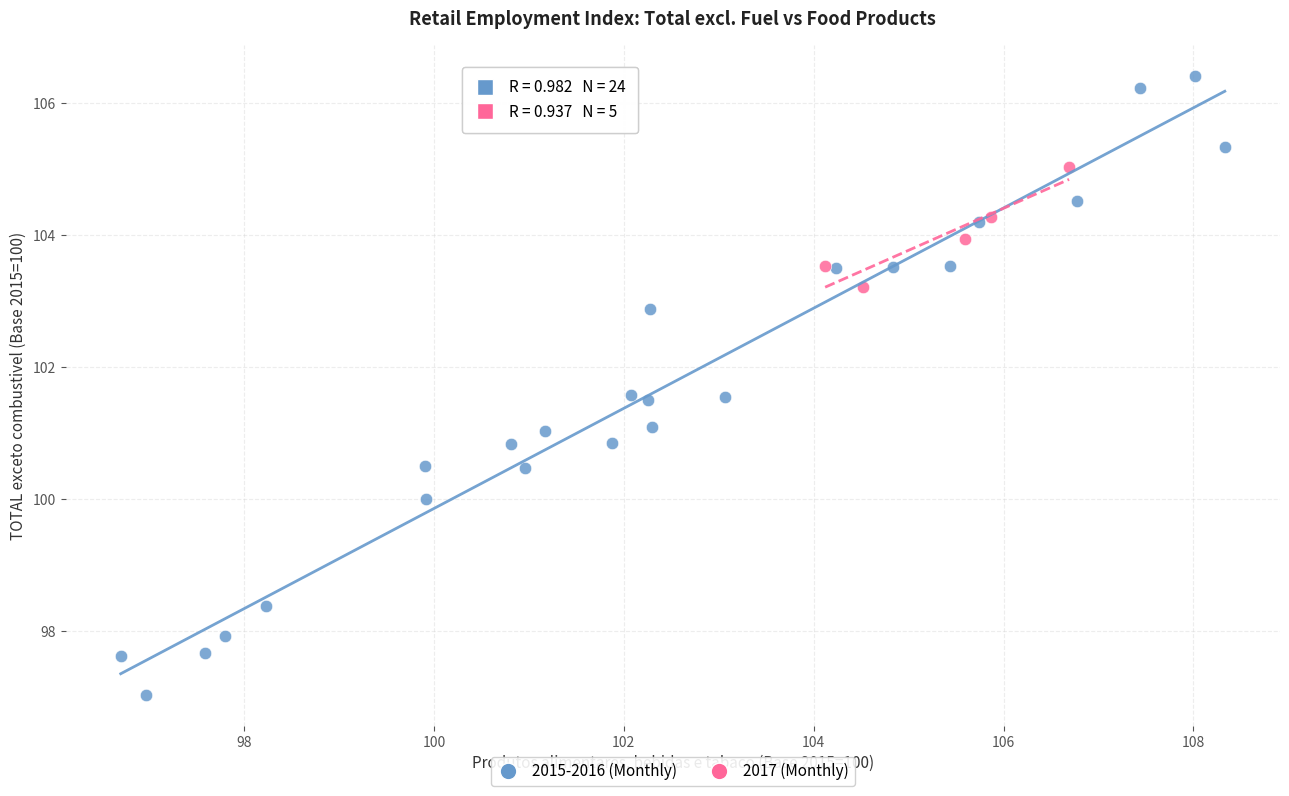

Which series contains the highest Y value?

2015-2016 (Monthly)